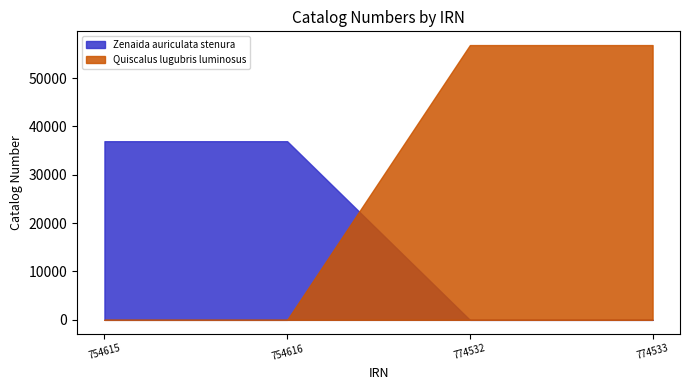

What value does the Zenaida auriculata stenura series have at 774532?

0